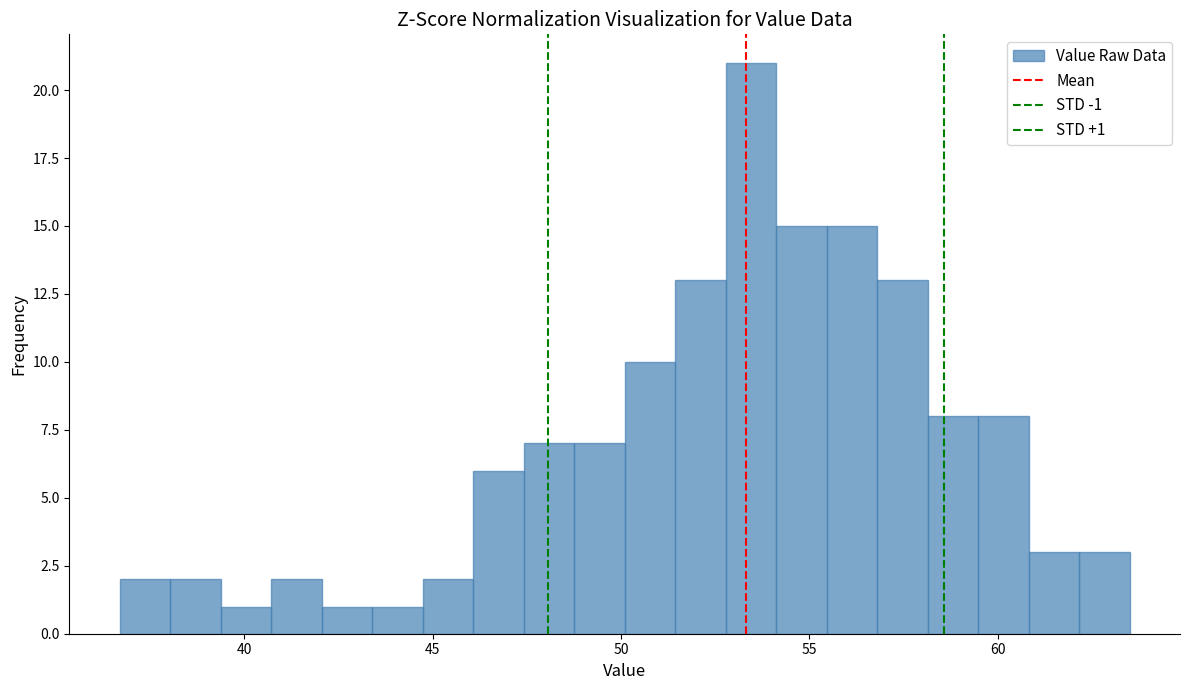

Read against the x-axis, roughly where is the centre of the tallest bar?

53.5